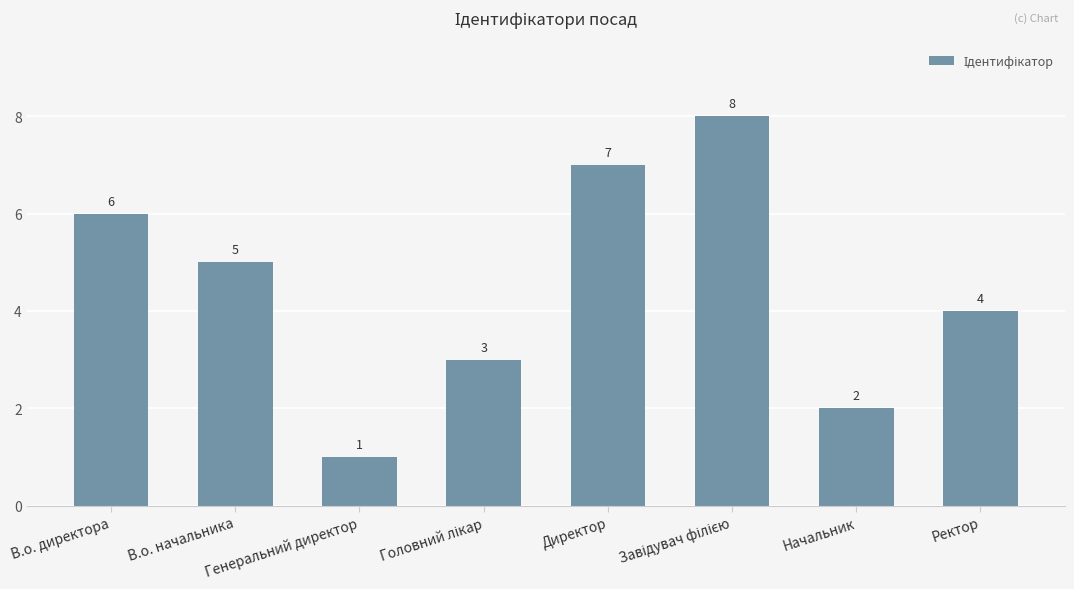

What is the value of the 6th bar from the left?

8